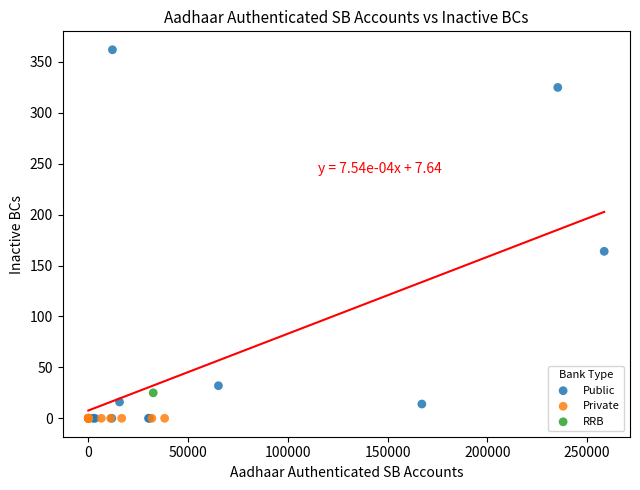

What are all the series names shown in the legend?

Public, Private, RRB